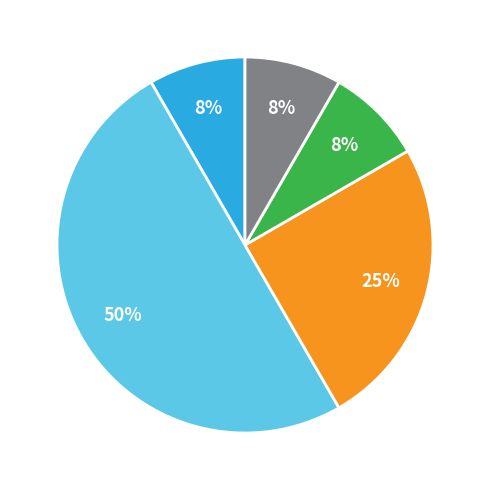

To the nearest percent, what is the average slice percentage?

20%